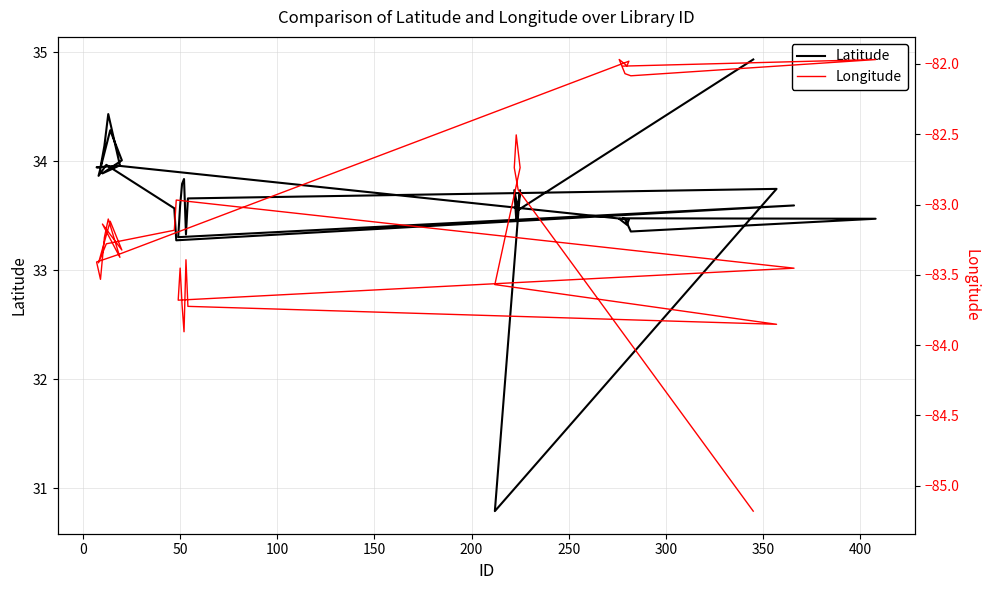

The value of Longitude at 250 is -17.3. True or false?

False